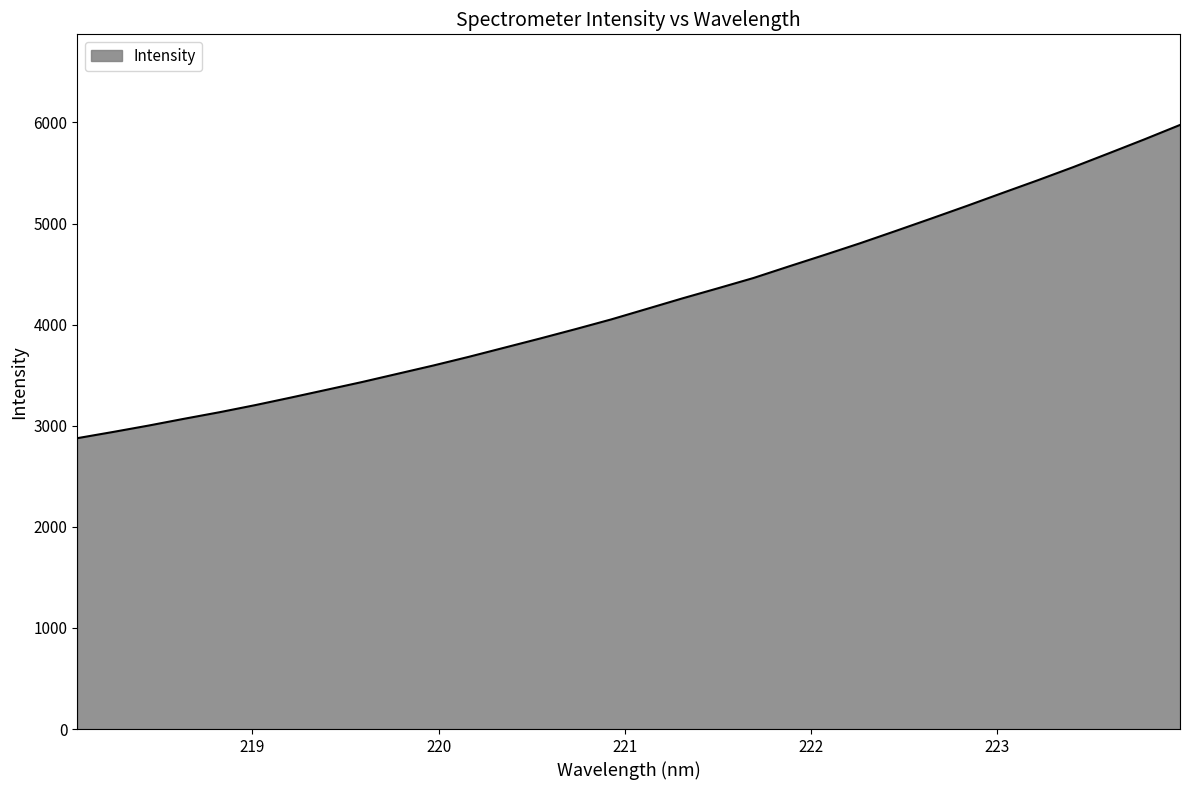

What is the minimum value shown in the chart?

2876.9